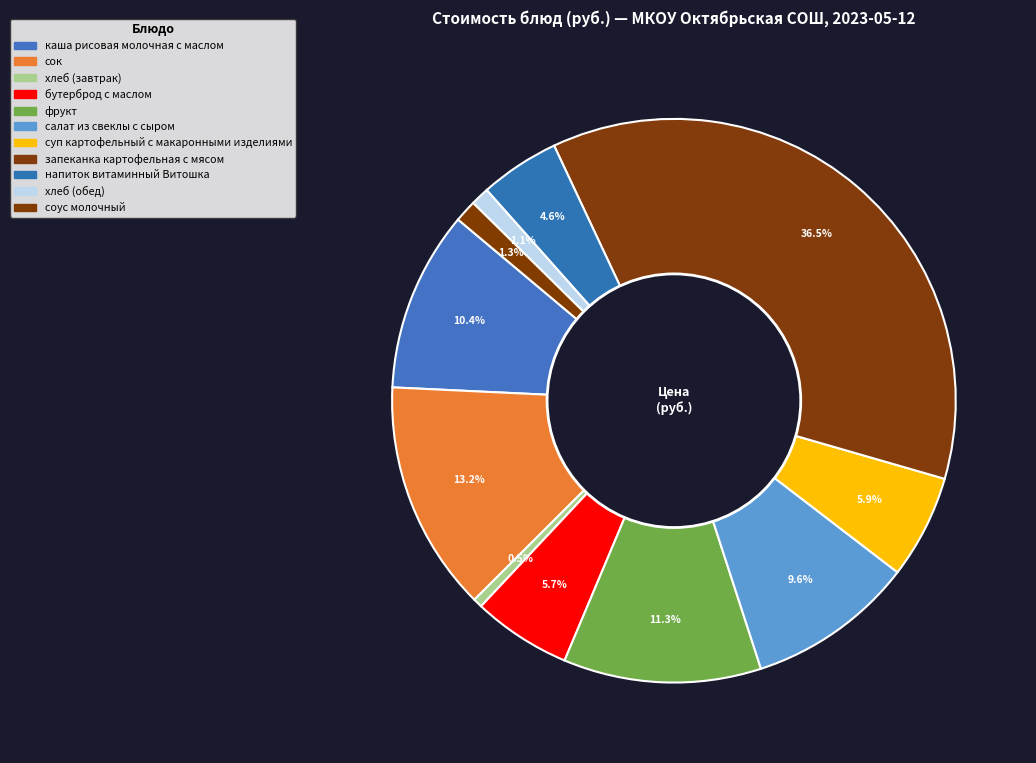

To the nearest percent, what portion does сок represent?

13%